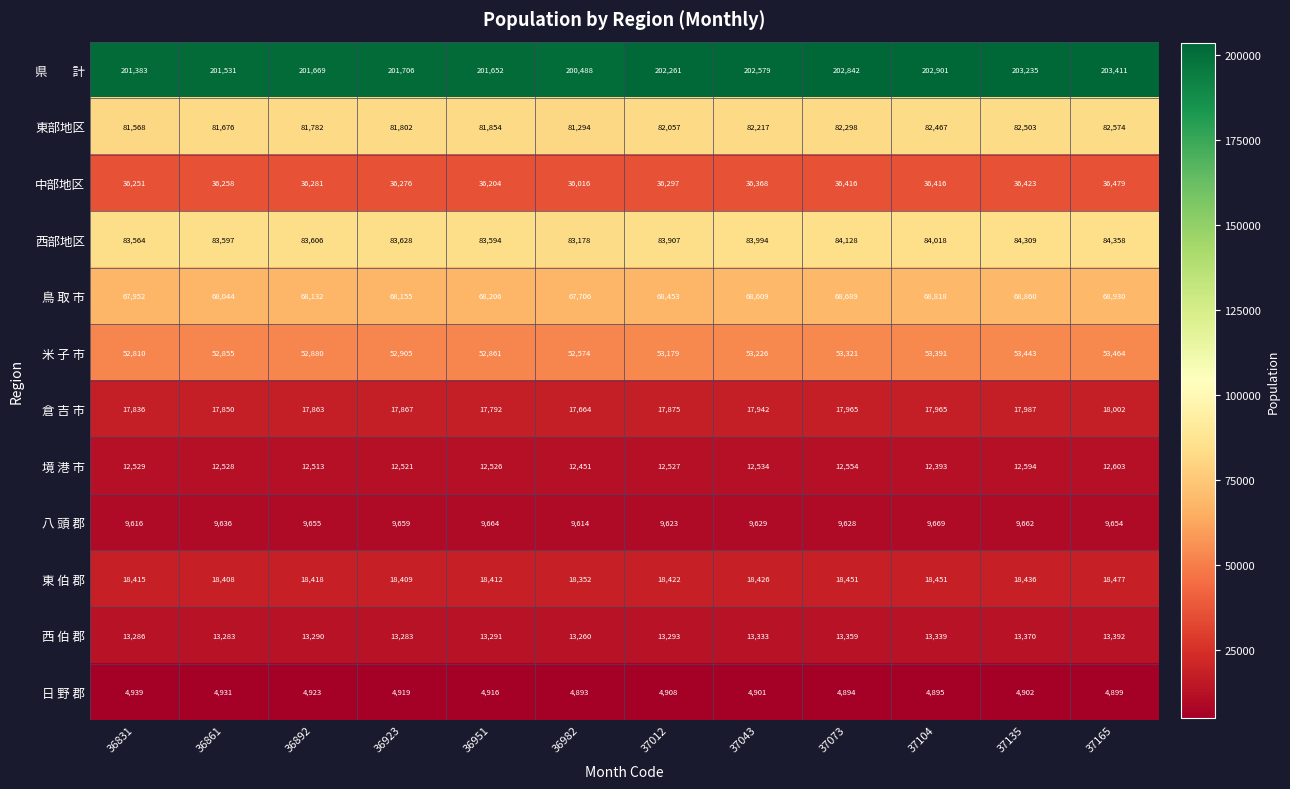

The value of 中部地区 at 36892 is 36281. True or false?

True